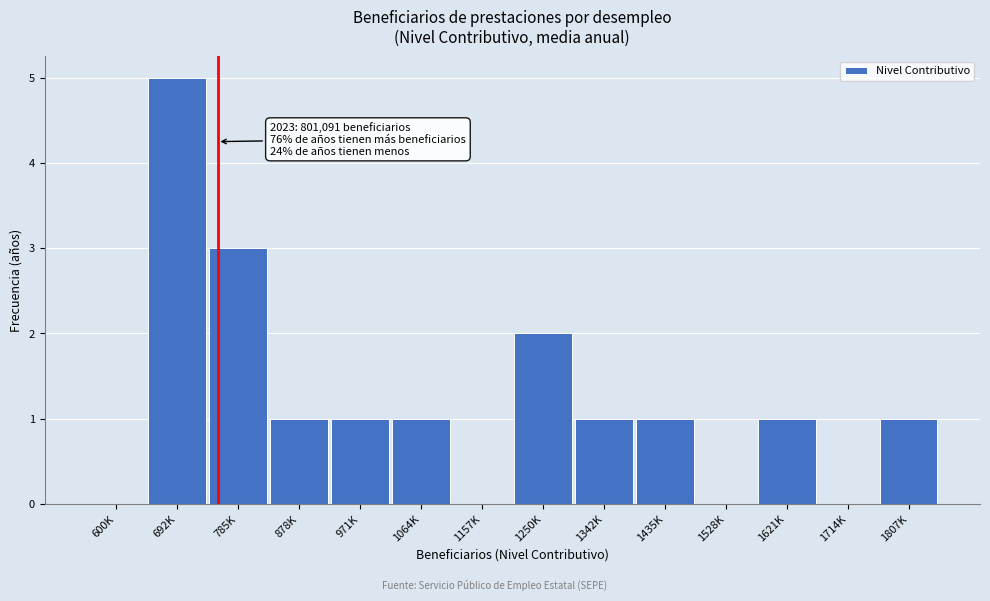

Reading left to right, transcribe all the data shown in this chart.

600K=0	692K=5	785K=3	878K=1	971K=1	1064K=1	1157K=0	1250K=2	1342K=1	1435K=1	1528K=0	1621K=1	1714K=0	1807K=1